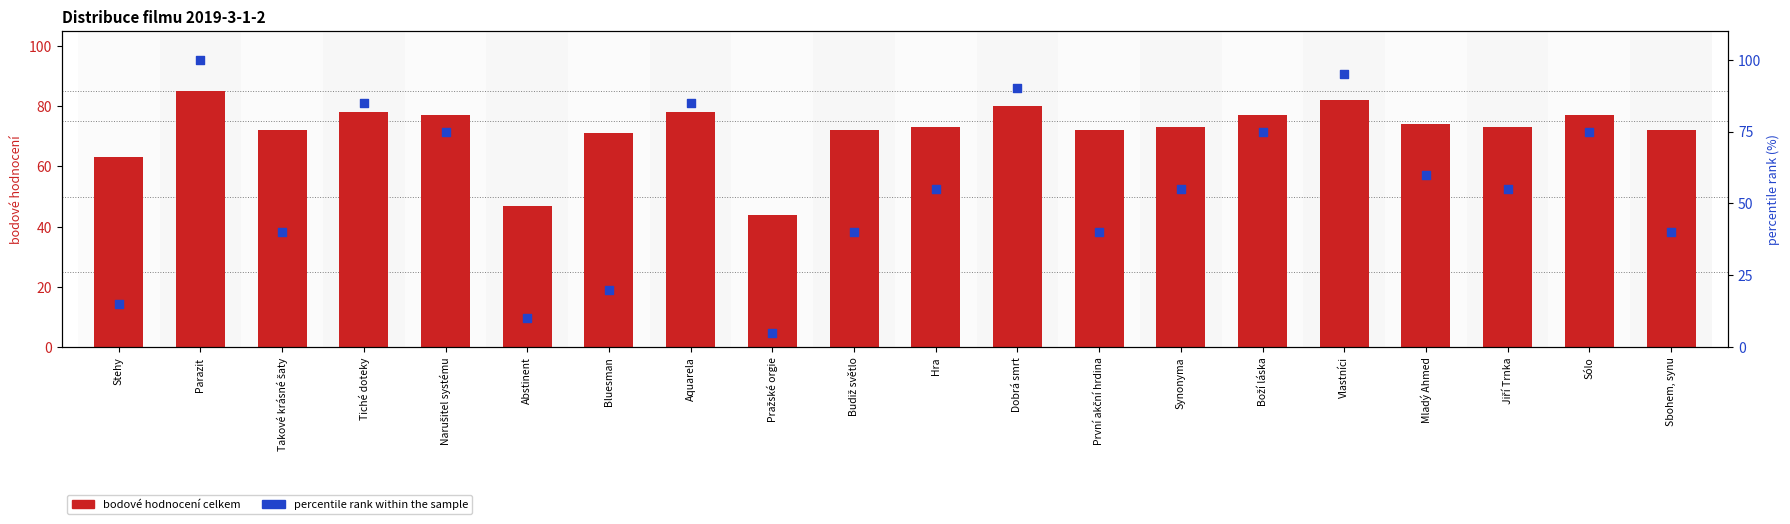

At which category is the sum across all series the highest?

Parazit